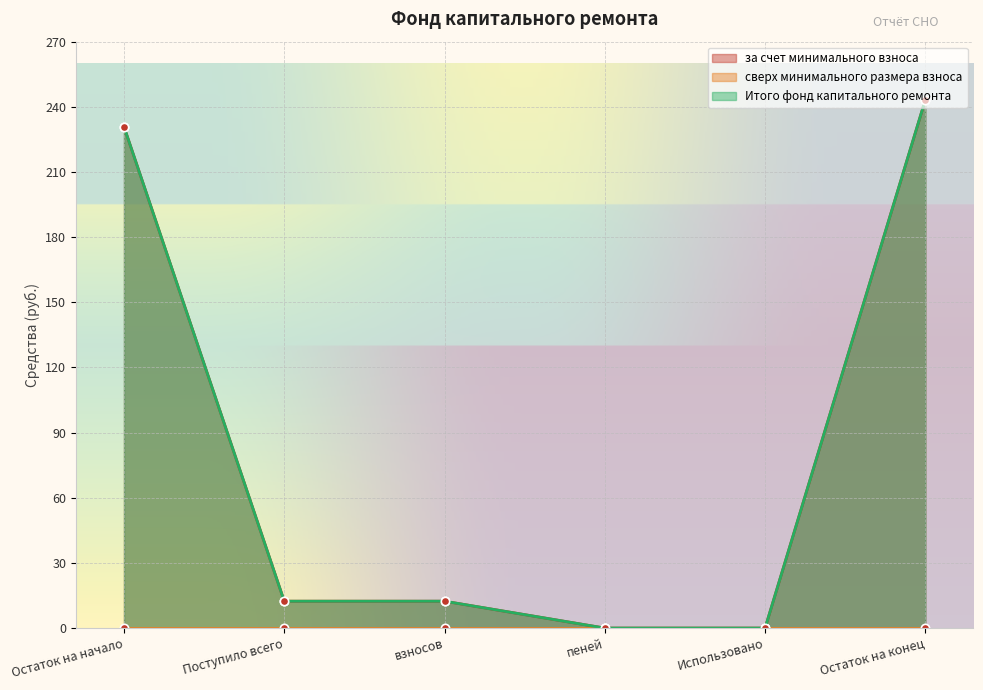

True or false: за счет минимального взноса has more than 1 points higher than both neighbors.

False